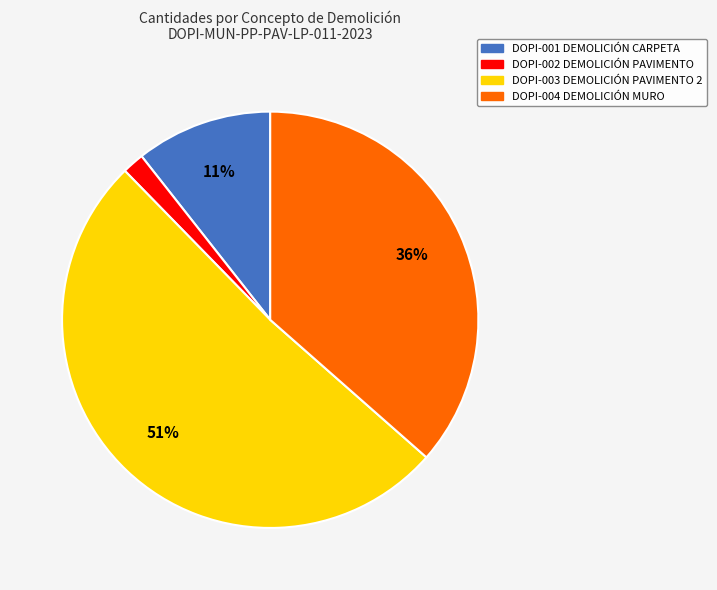

Combined, do DOPI-003 DEMOLICIÓN PAVIMENTO 2 and DOPI-004 DEMOLICIÓN MURO account for over 50%?

Yes